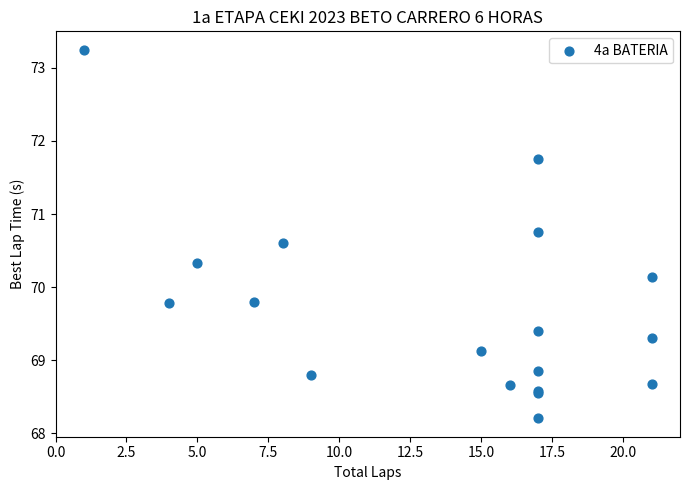

What Y value in the scatter plot is closest to 70?

70.1